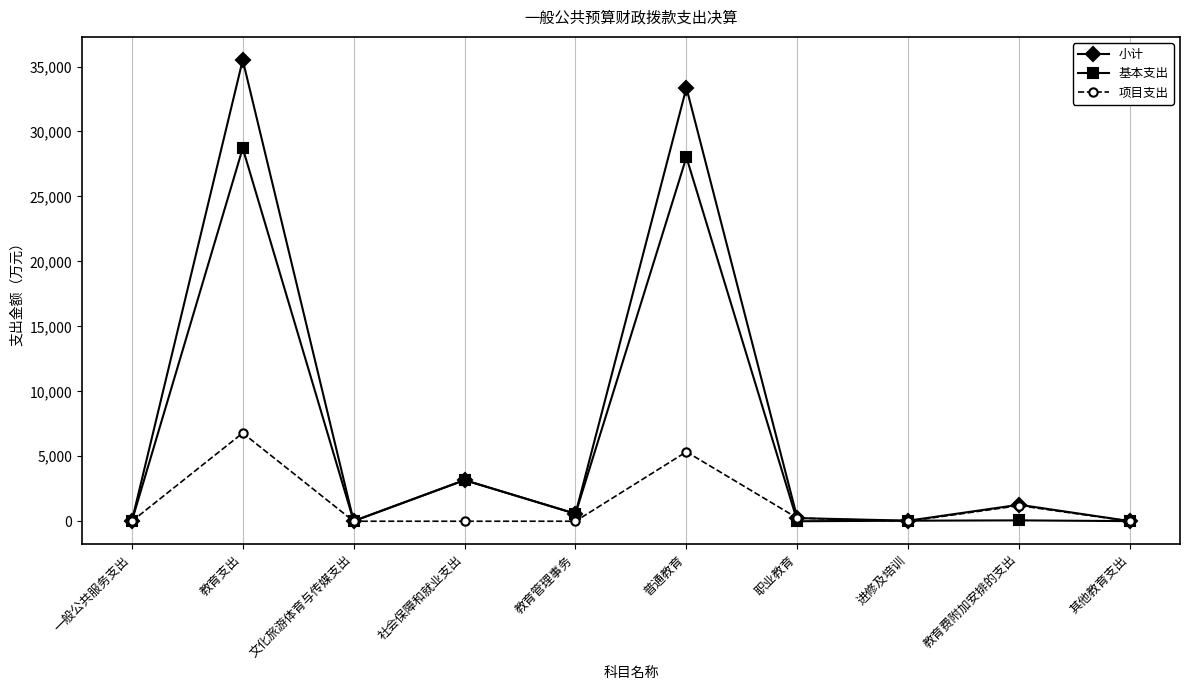

The value of 项目支出 at 教育管理事务 is 0.0. True or false?

True